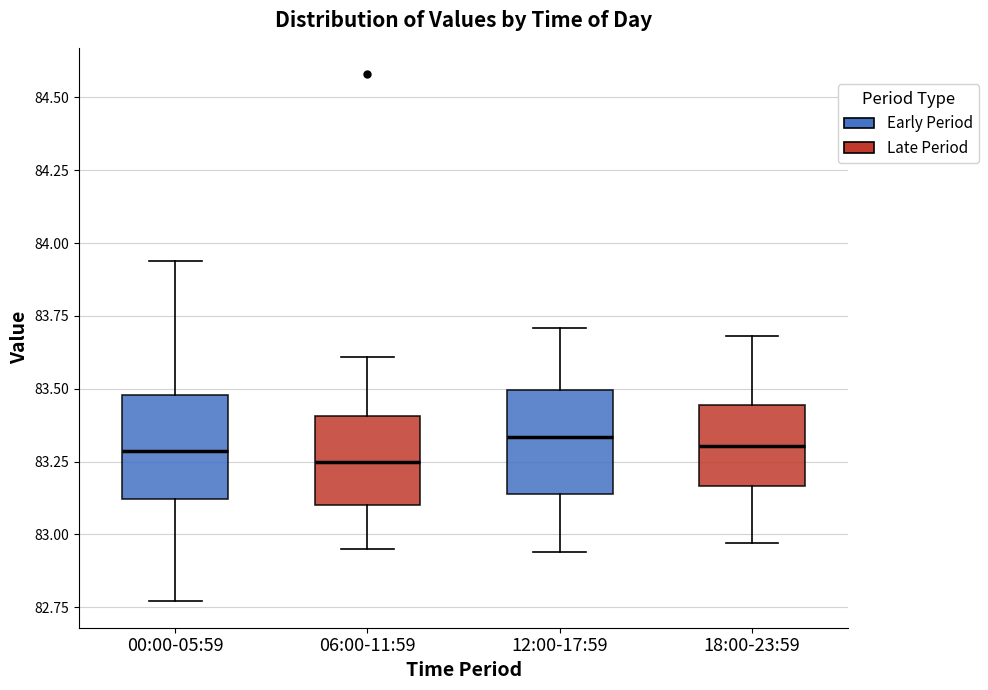

Reading left to right, read every box against the y-axis: the position of its median line, the range the box covers, and the ends of its whiskers. The values are not printed on the chart, so give them approximately, as read against the axis.

00:00-05:59: median 83.30, box 83.10 to 83.50, whiskers 82.75 to 83.95
06:00-11:59: median 83.25, box 83.10 to 83.40, whiskers 82.95 to 83.60
12:00-17:59: median 83.35, box 83.15 to 83.50, whiskers 82.95 to 83.70
18:00-23:59: median 83.30, box 83.15 to 83.45, whiskers 82.95 to 83.70